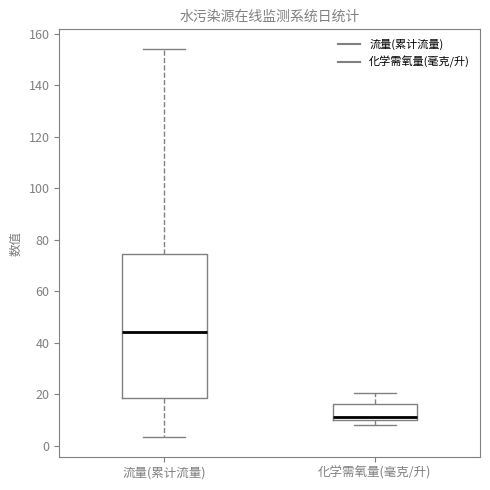

Reading left to right, transcribe this box plot: for each box, give where its median line is, the range the box spans, and where its two whiskers end, as read against the y-axis. The values are not printed on the chart, so give them approximately, as read against the axis.

流量(累计流量): median 44, box 18 to 74, whiskers 4 to 154
化学需氧量(毫克/升): median 12, box 10 to 16, whiskers 8 to 20